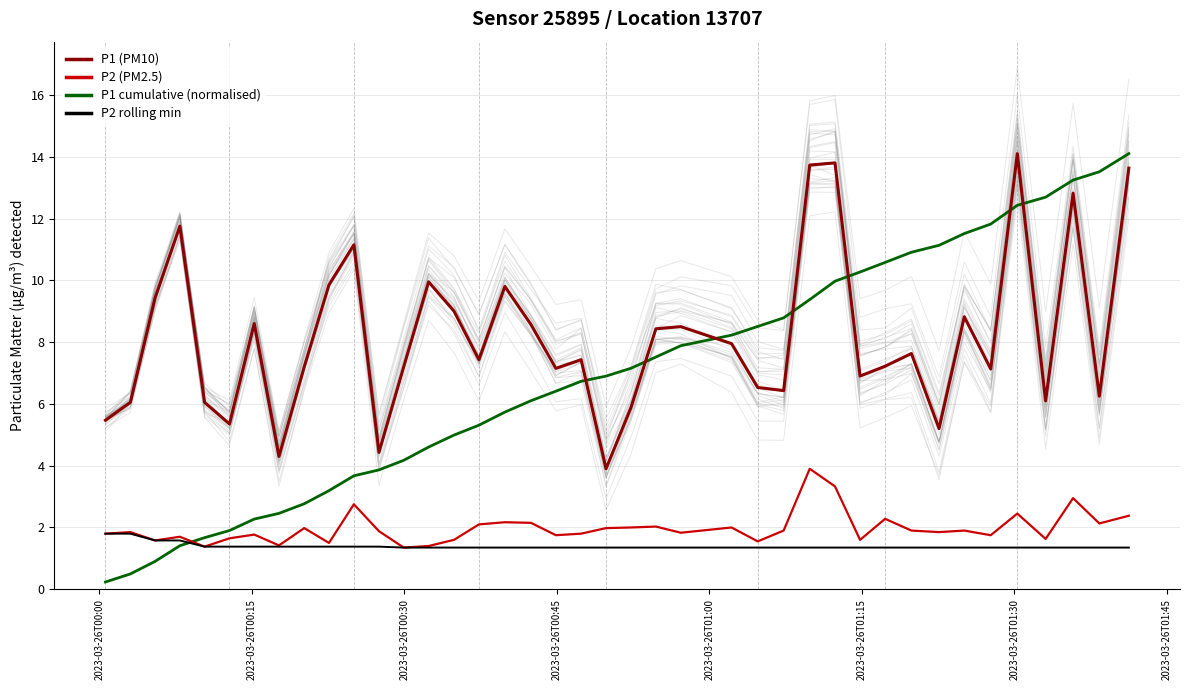

What is the maximum value for P1 cumulative (normalised)?

14.1